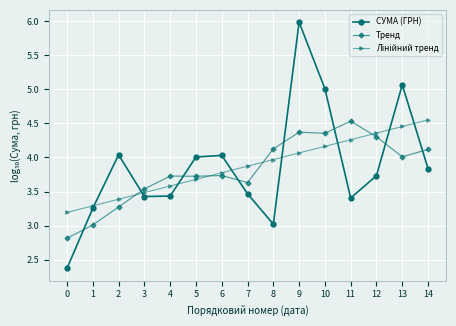

What is the value of the СУМА (ГРН) point at the 9th from the left?

3.0